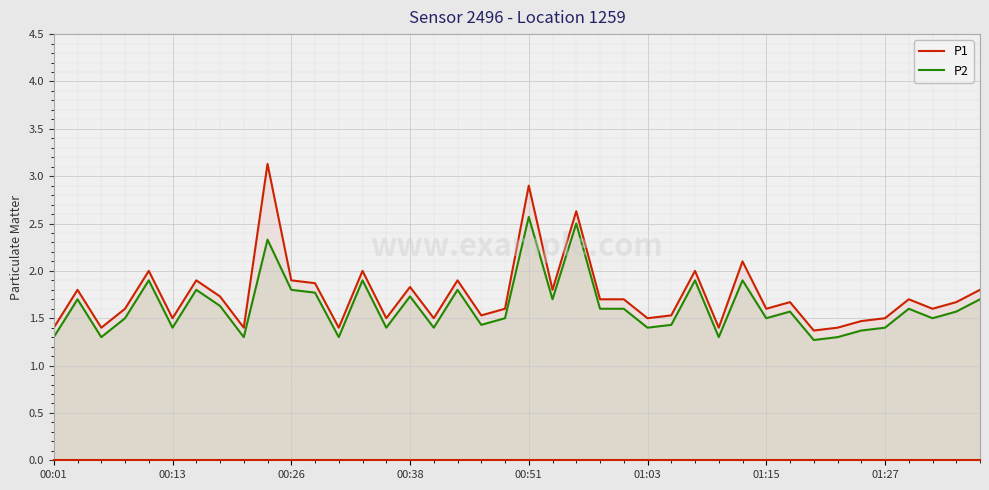

Which has a higher value, 17 or 36?

17